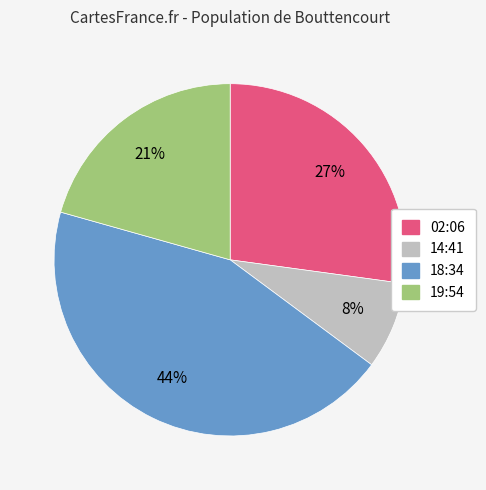

Is there any slice that represents more than half of the pie?

No